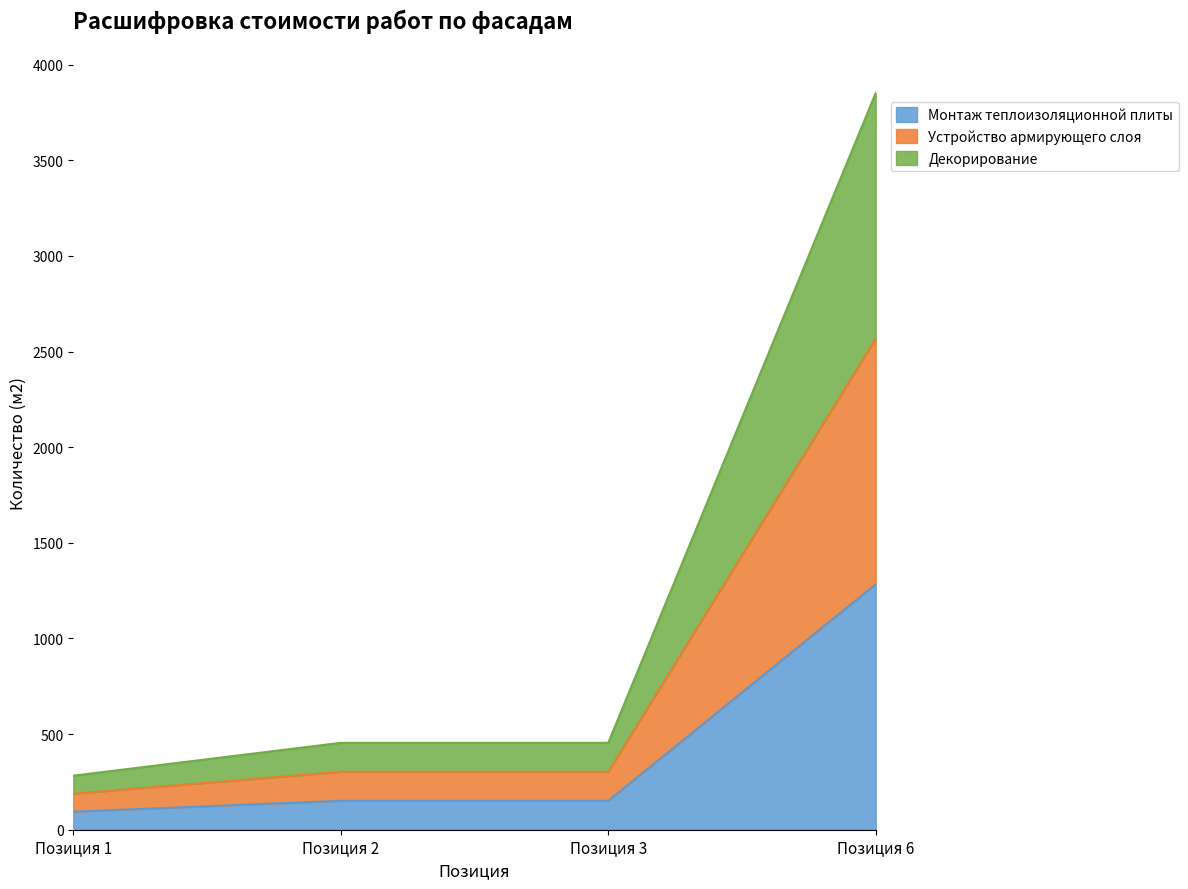

How many data points does each series have?

4